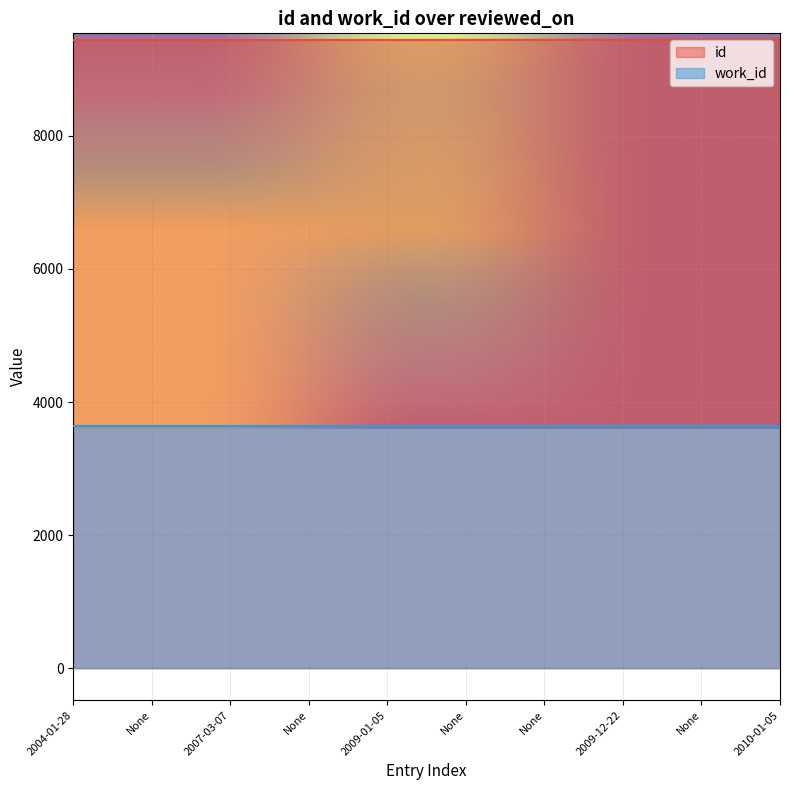

How many values are below 9442?

5